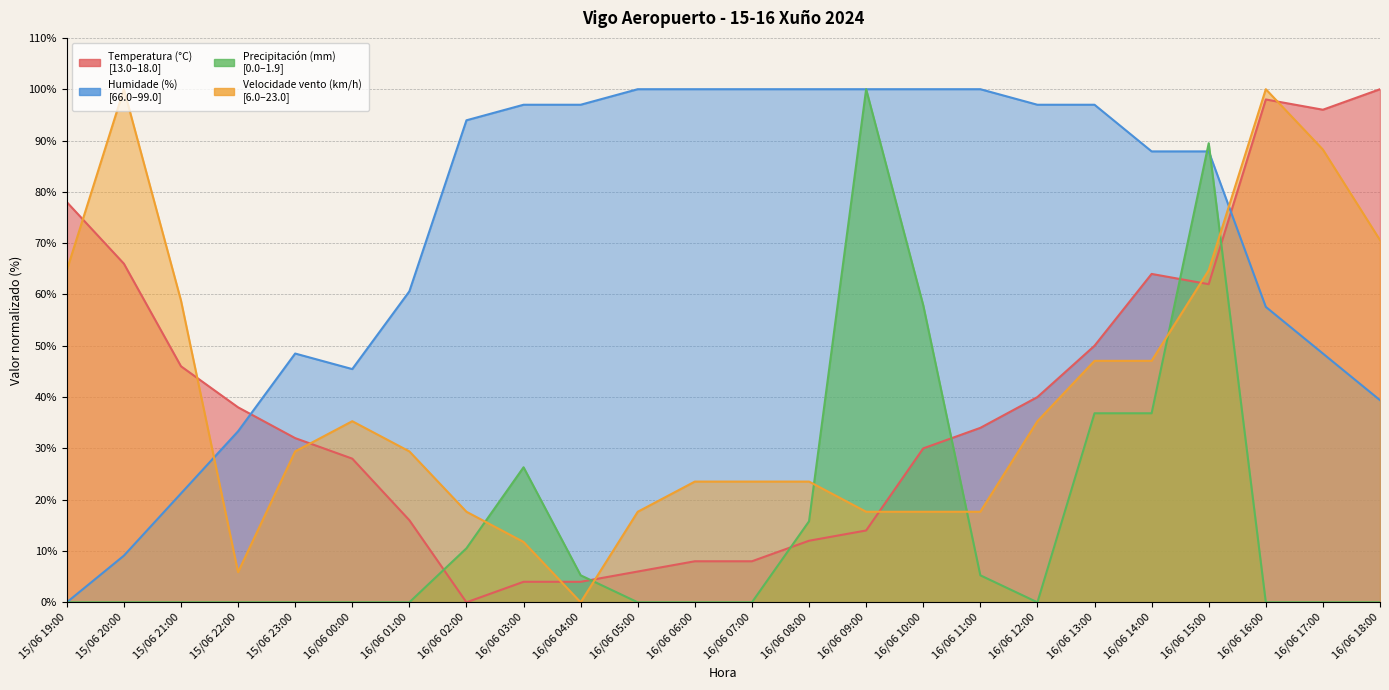

At how many categories does at least one series exceed 96?

15